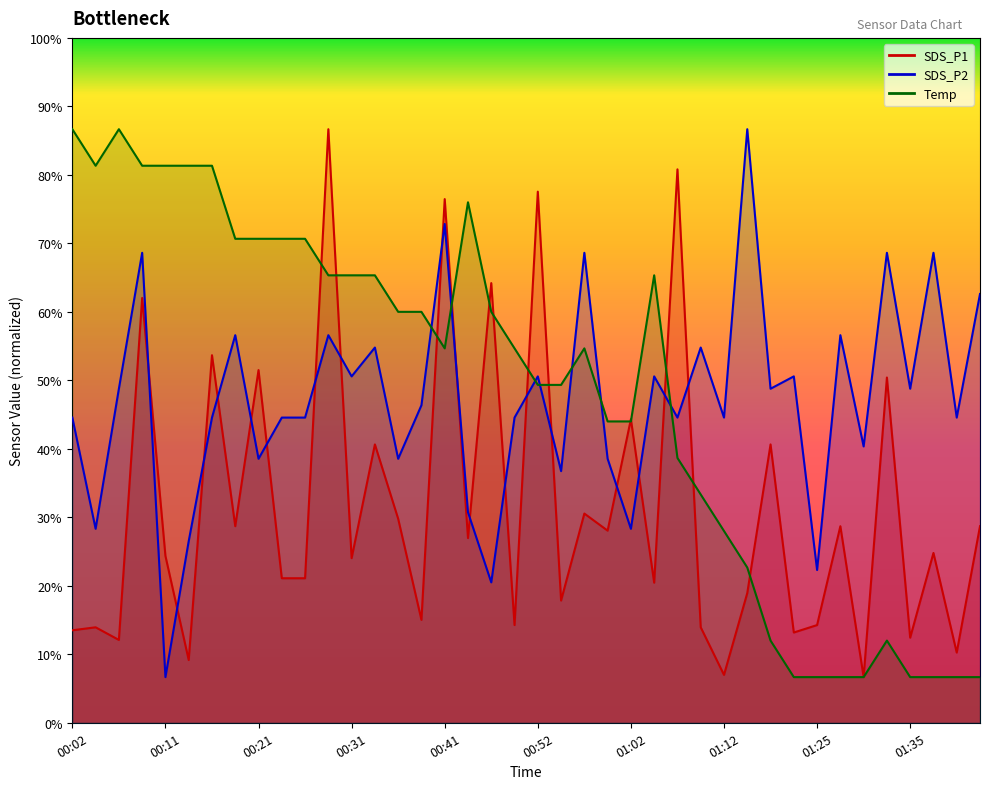

True or false: SDS_P1 has a value of 0.6 at 01:40.

False